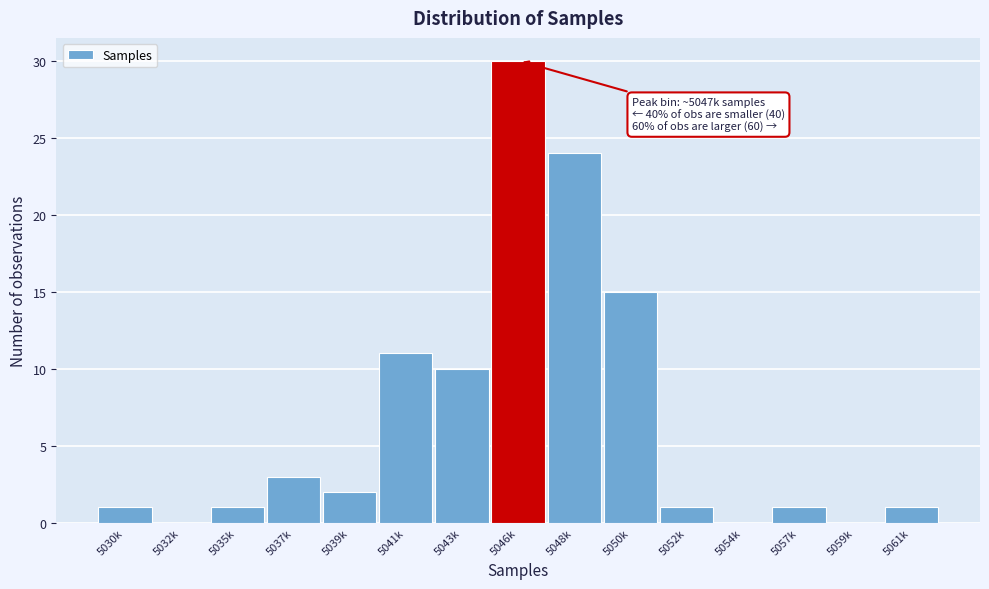

Reading left to right, transcribe all the data shown in this chart.

5030k=1	5032k=0	5035k=1	5037k=3	5039k=2	5041k=11	5043k=10	5046k=30	5048k=24	5050k=15	5052k=1	5054k=0	5057k=1	5059k=0	5061k=1